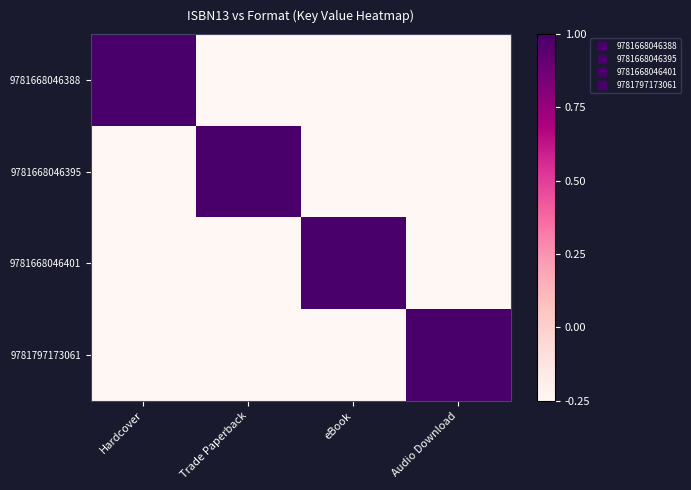

Which series has the largest total across all categories?

9781668046388